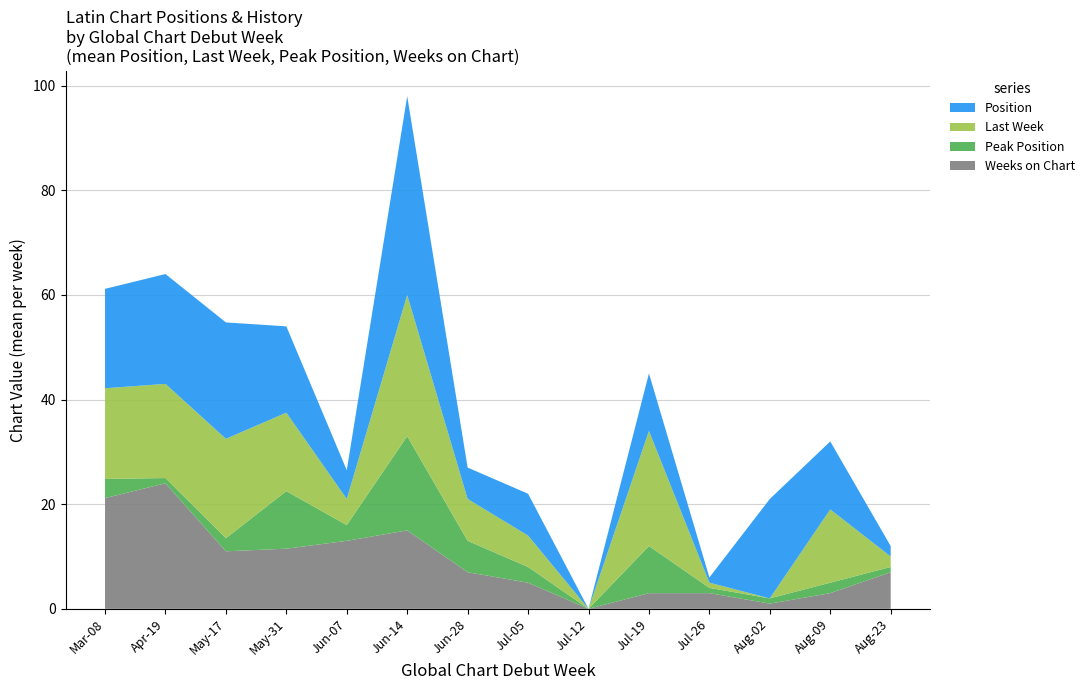

The value of Weeks on Chart at Aug-09 is 3.0. True or false?

True